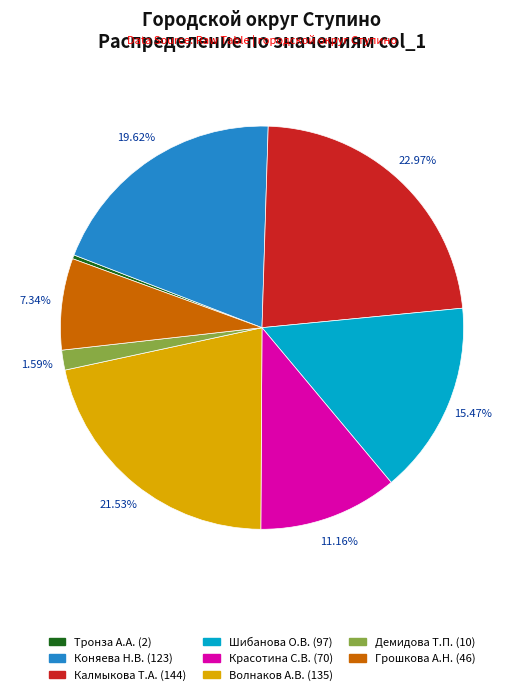

To the nearest percent, what is the average slice percentage?

12%